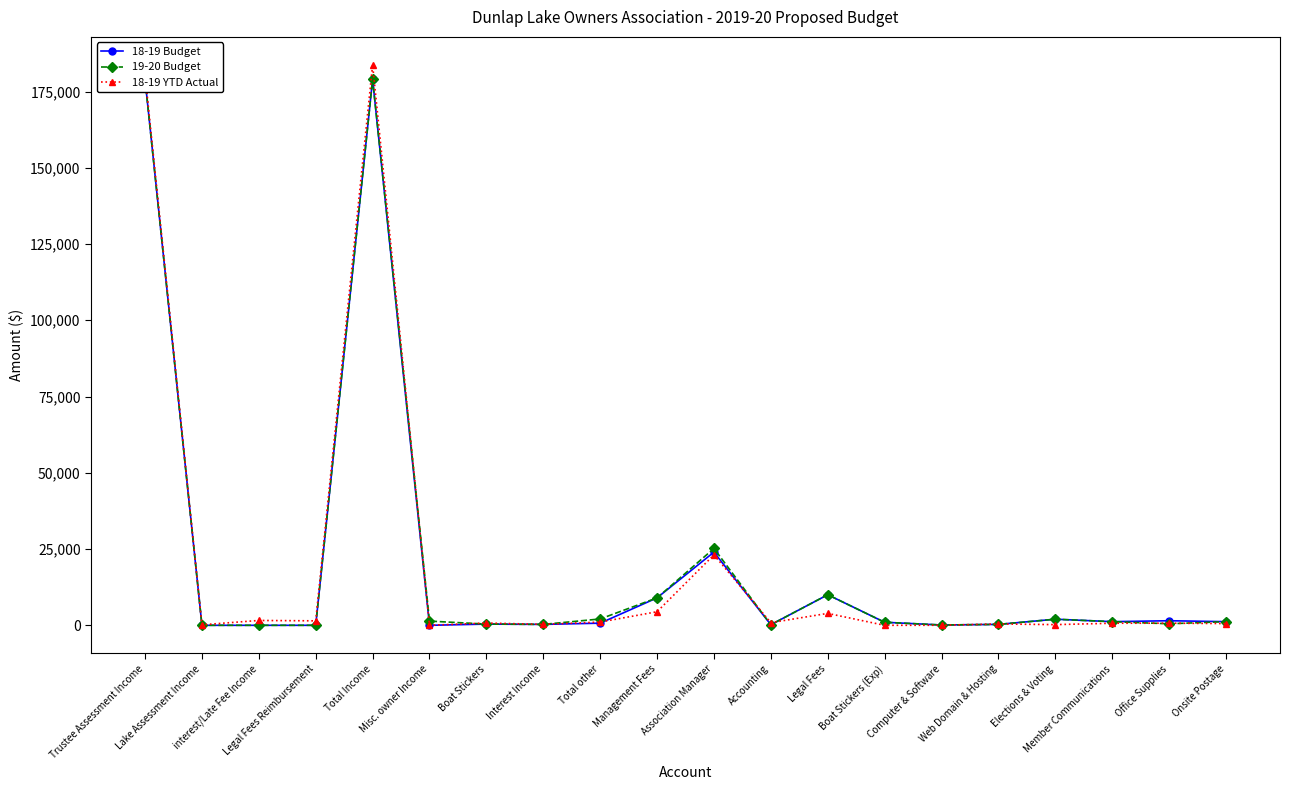

What is the sum of all 18-19 YTD Actual values?

404547.8